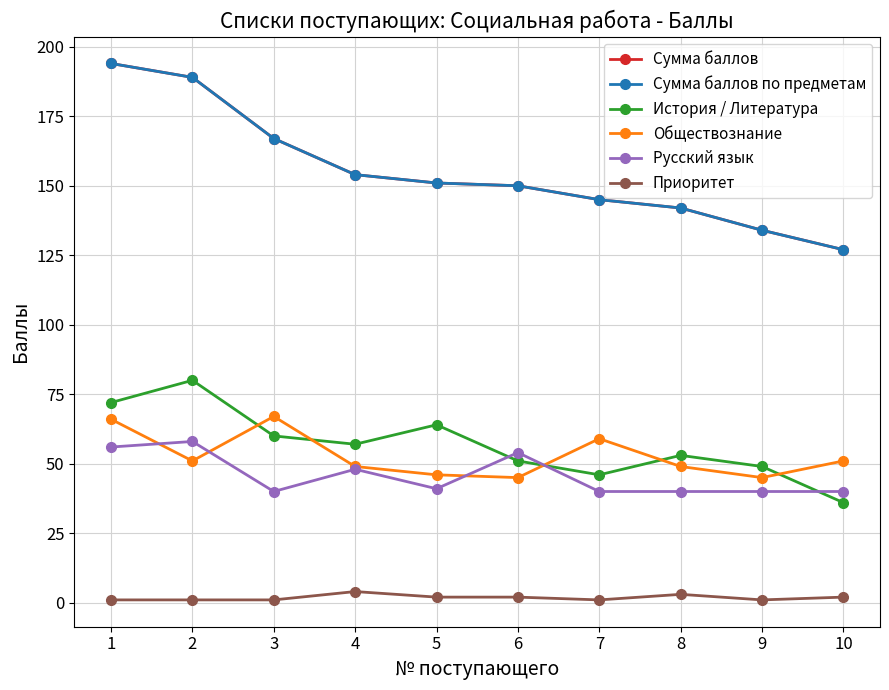

What is the difference between the maximum and minimum values in the Приоритет series?

3